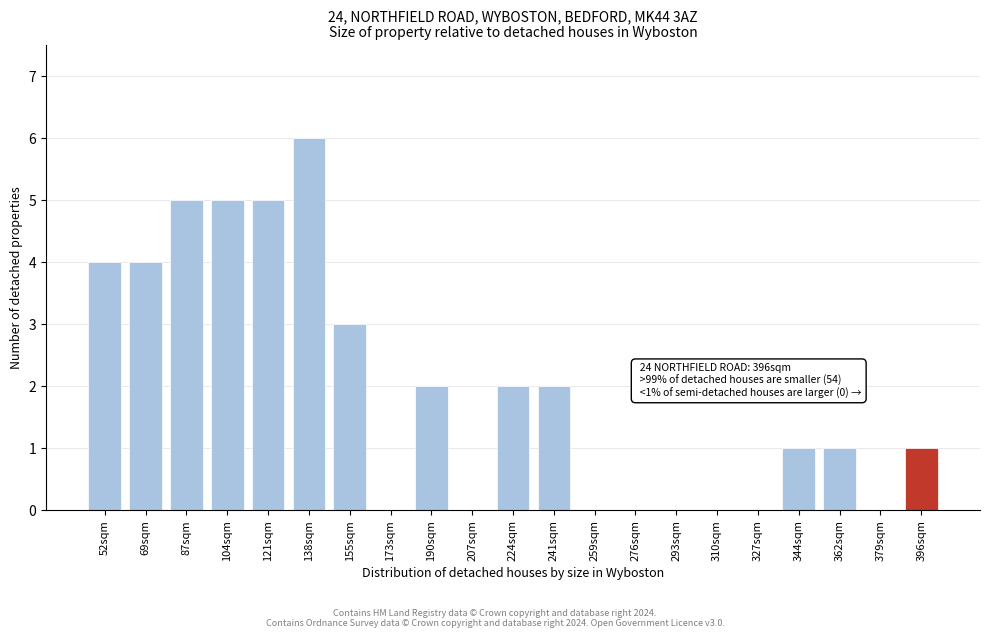

Reading left to right, transcribe all the data shown in this chart.

52sqm=4	69sqm=4	87sqm=5	104sqm=5	121sqm=5	138sqm=6	155sqm=3	173sqm=0	190sqm=2	207sqm=0	224sqm=2	241sqm=2	259sqm=0	276sqm=0	293sqm=0	310sqm=0	327sqm=0	344sqm=1	362sqm=1	379sqm=0	396sqm=1